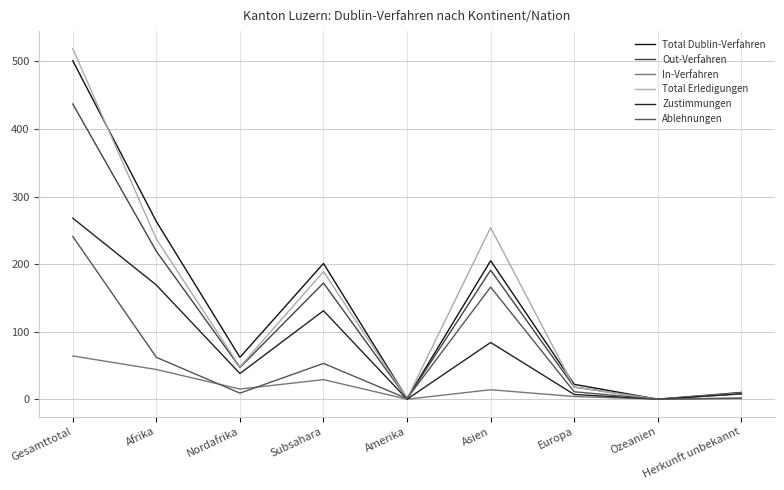

At how many categories does at least one series exceed 143?

4